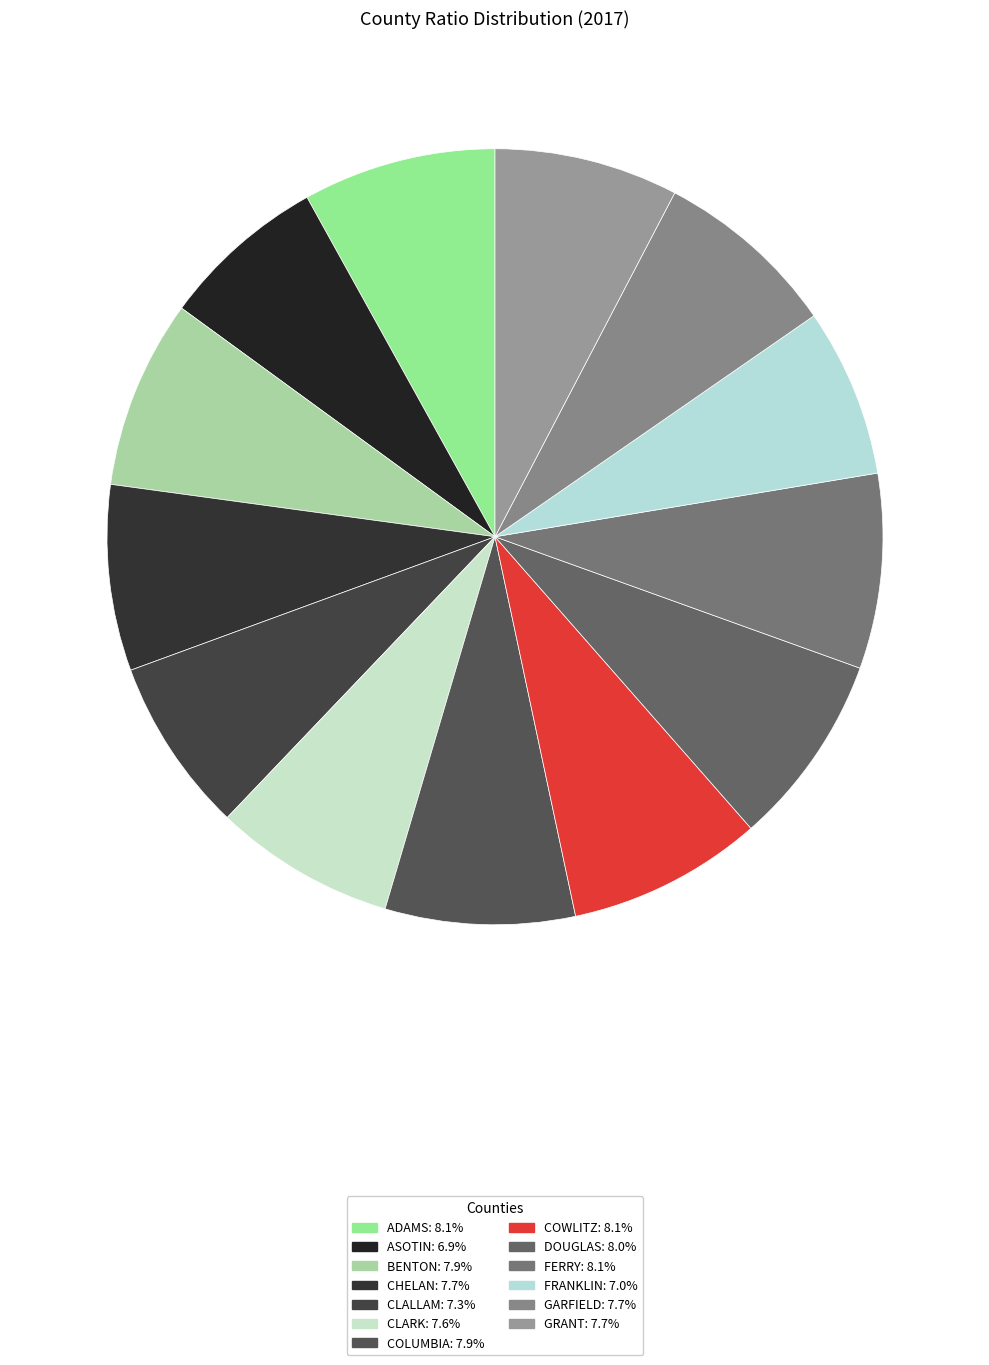

True or false: BENTON accounts for 1% of the total.

False